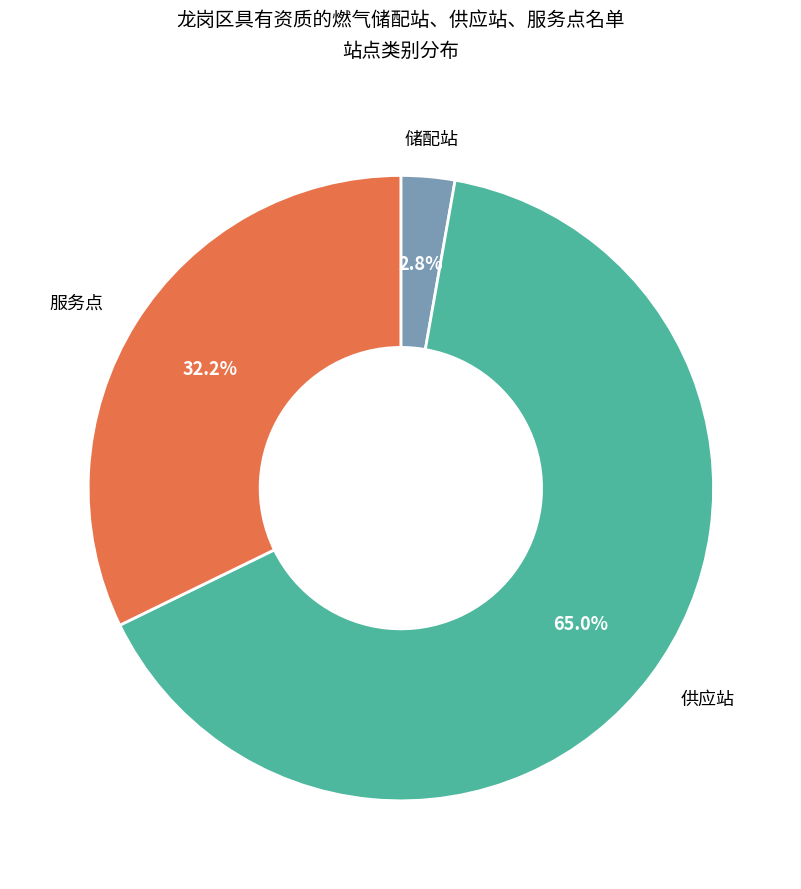

Is there any slice that represents more than half of the pie?

Yes